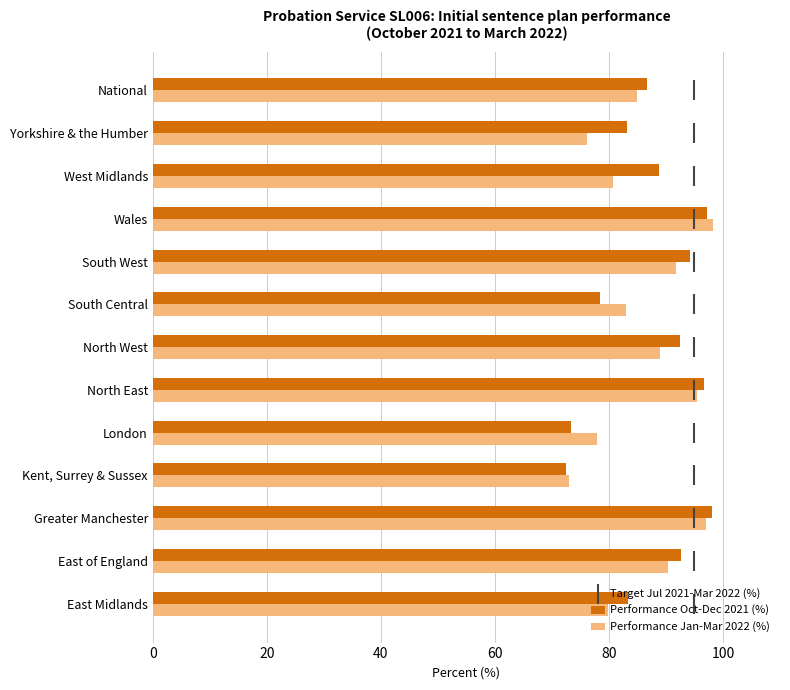

What is the lowest value of the Performance Oct-Dec 2021 (%) series?

72.4